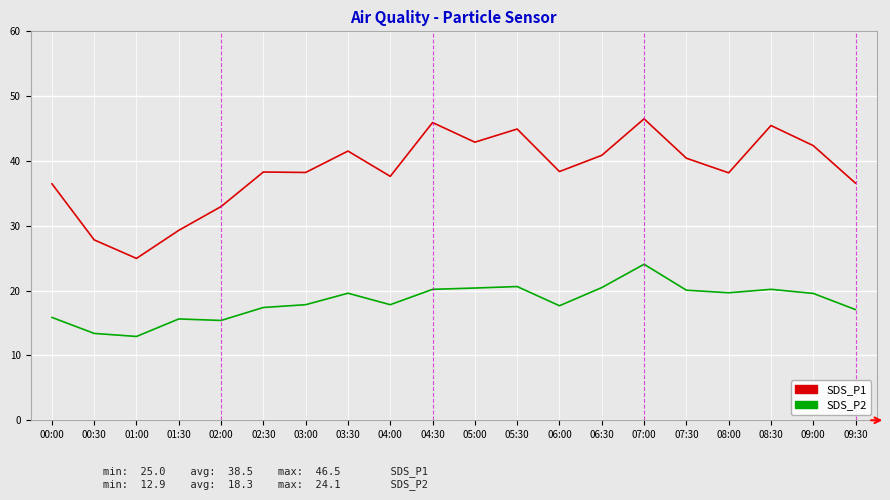

What is the difference between the highest and lowest values at 03:00?

20.4